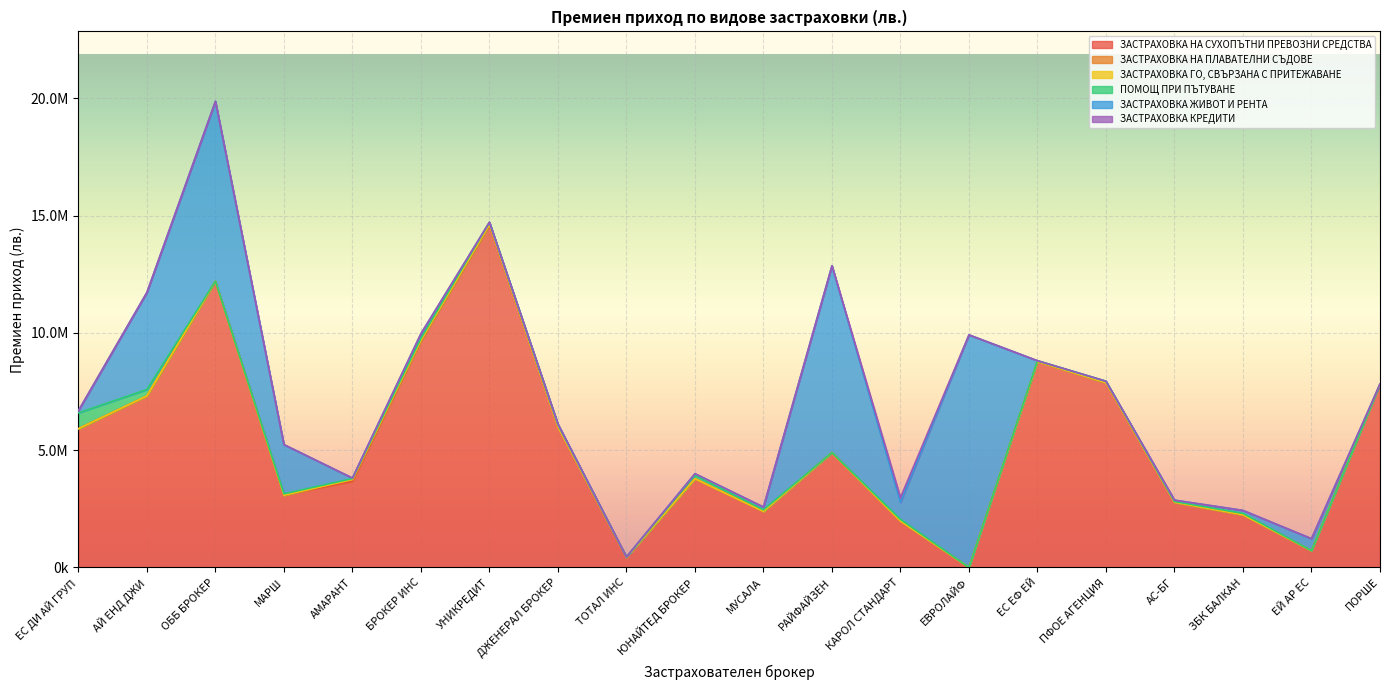

How many intersections are there between ЗАСТРАХОВКА НА ПЛАВАТЕЛНИ СЪДОВЕ and ПОМОЩ ПРИ ПЪТУВАНЕ?

4